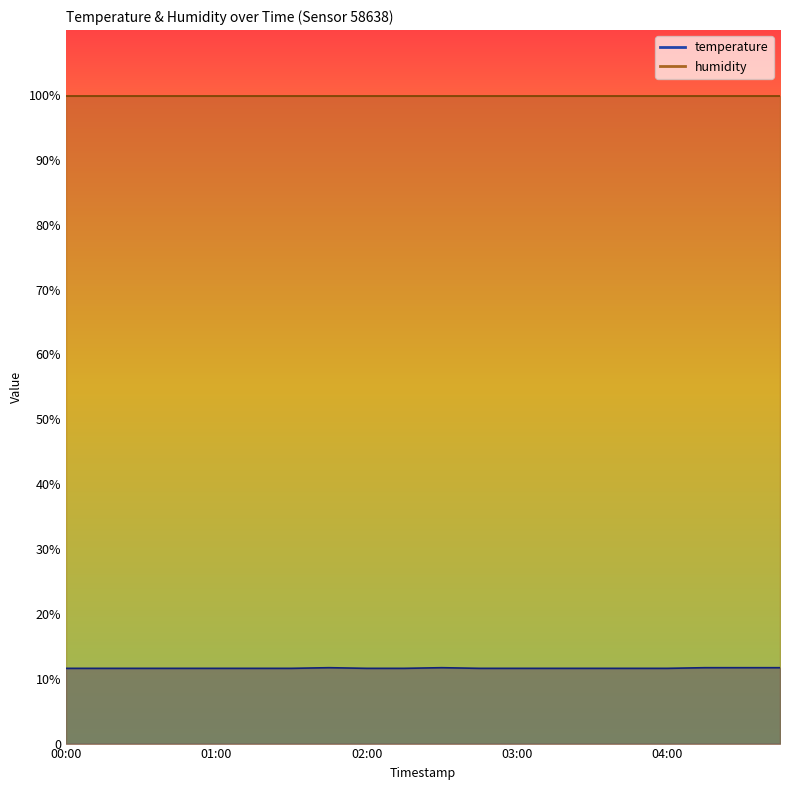

What is the sum of the values at 04:00 and 02:45?

23.2